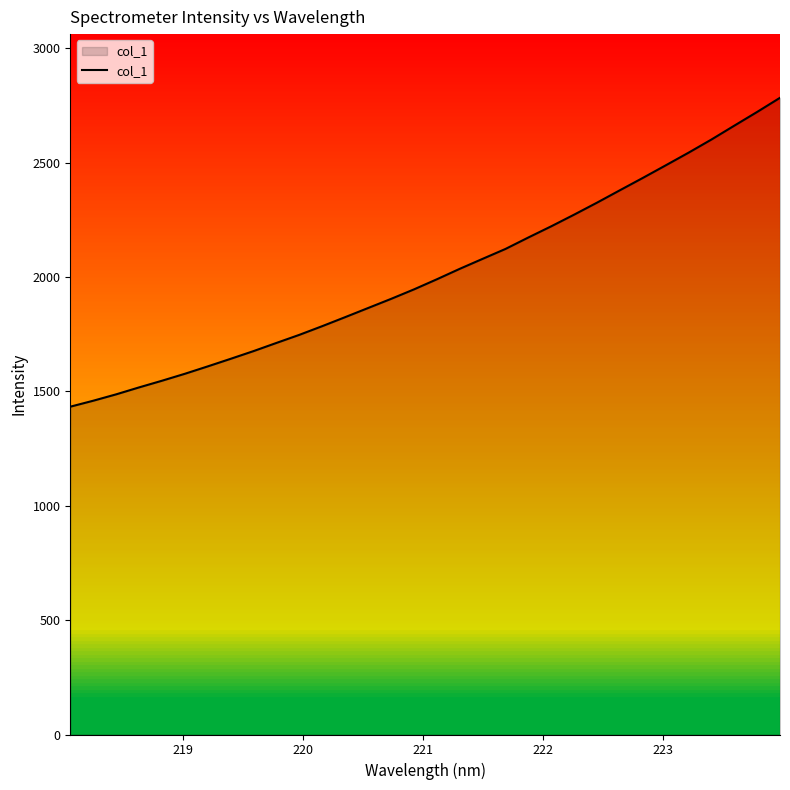

What is the smallest value displayed?

1432.9